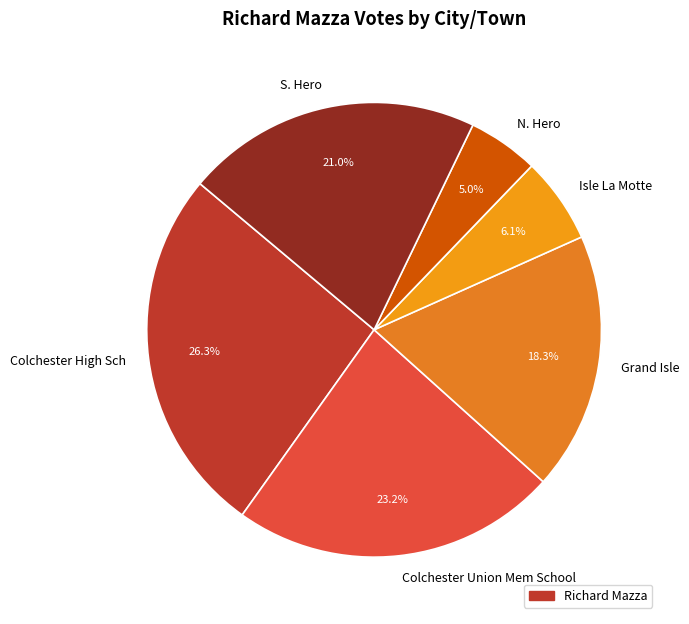

To the nearest percent, what portion does S. Hero represent?

21%